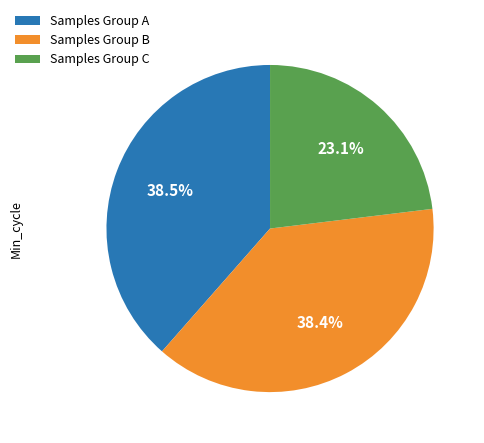

Combined, do Samples Group A and Samples Group C account for over 50%?

Yes